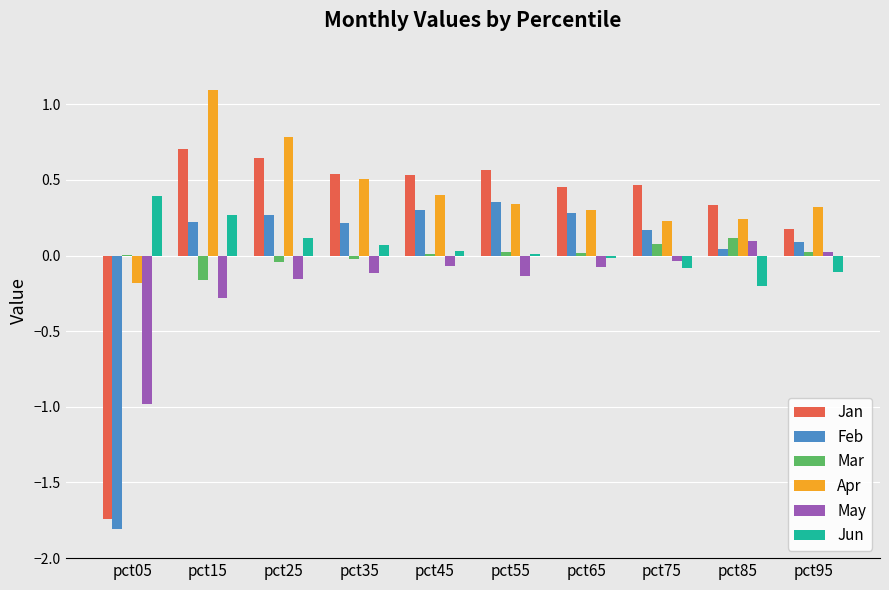

Which series has the largest total across all categories?

Apr